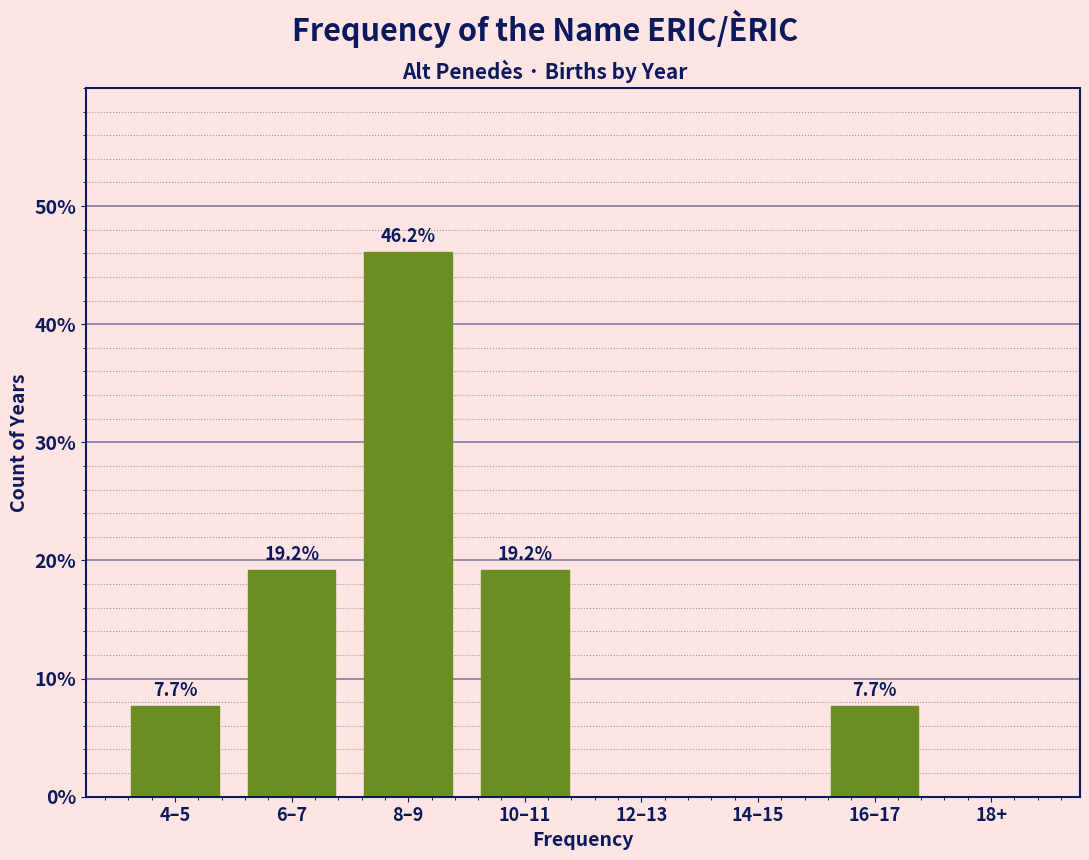

Reading left to right, transcribe all the data shown in this chart.

4–5=7.7	6–7=19.2	8–9=46.2	10–11=19.2	12–13=0.0	14–15=0.0	16–17=7.7	18+=0.0